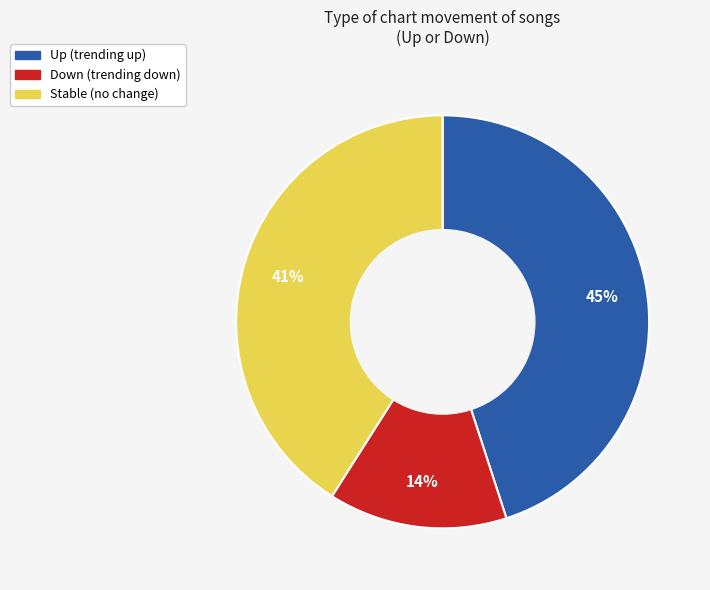

To the nearest percent, what is the difference between the largest and smallest slice percentages?

31%